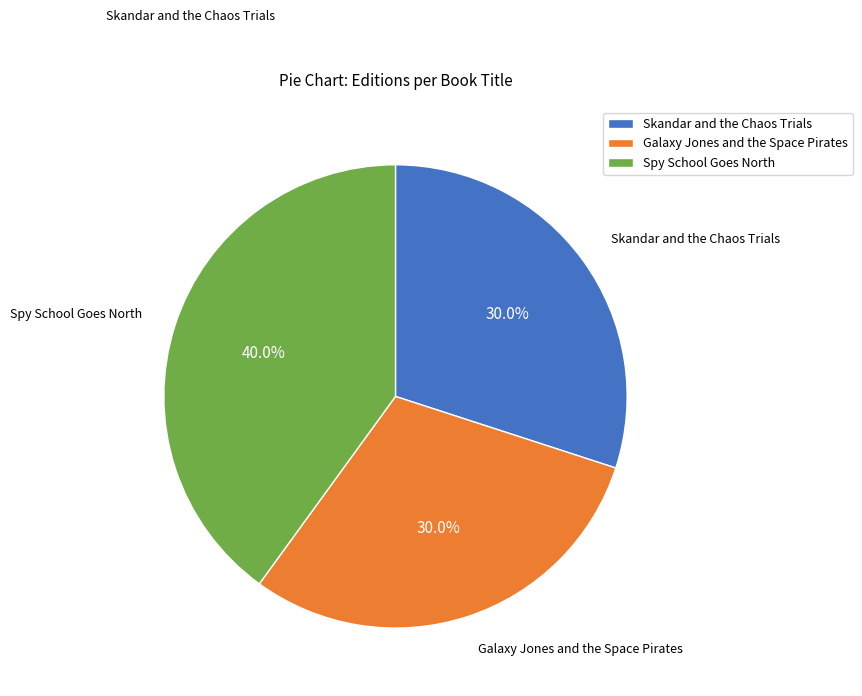

Which category has the biggest portion of the pie?

Spy School Goes North